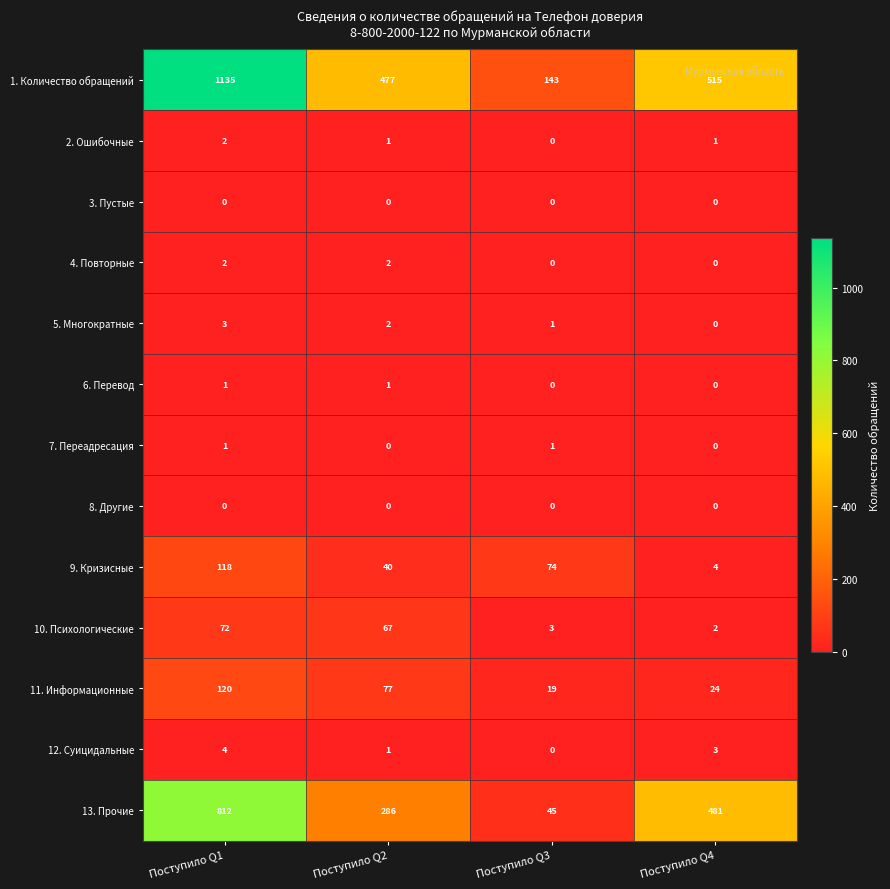

What is the difference between the 13. Прочие values at Поступило Q1 and Поступило Q4?

331